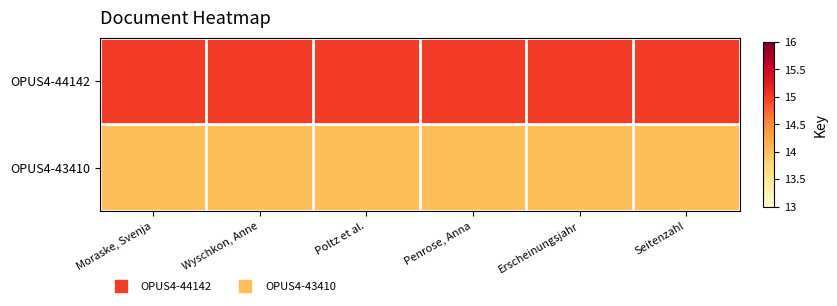

Which category has the highest value across all series?

Moraske, Svenja